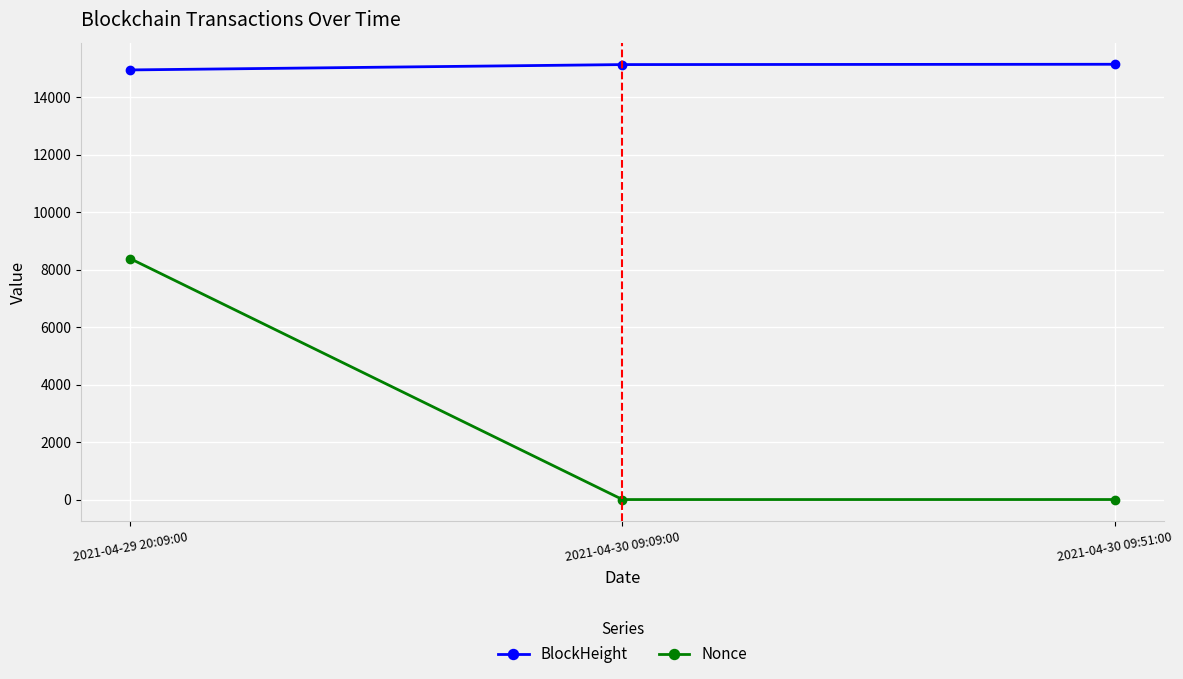

What is the label of the 1st point from the right?

2021-04-30 09:51:00